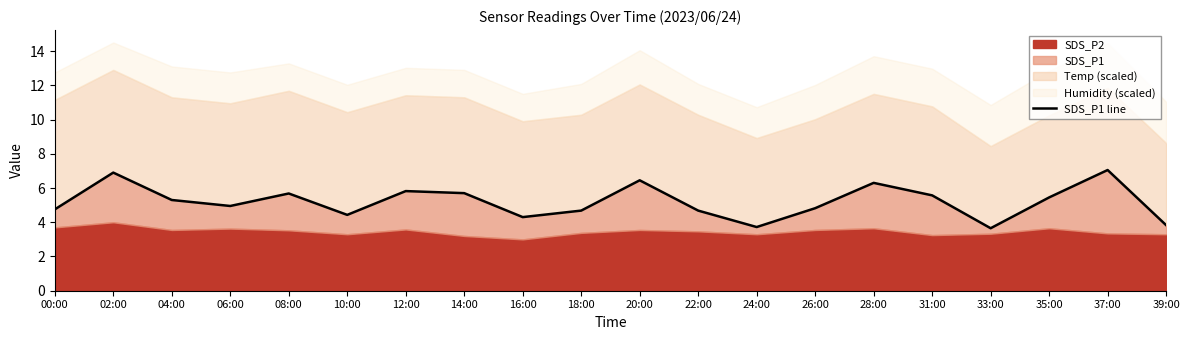

What is the difference between the values at 35:00 and 16:00?

1.2